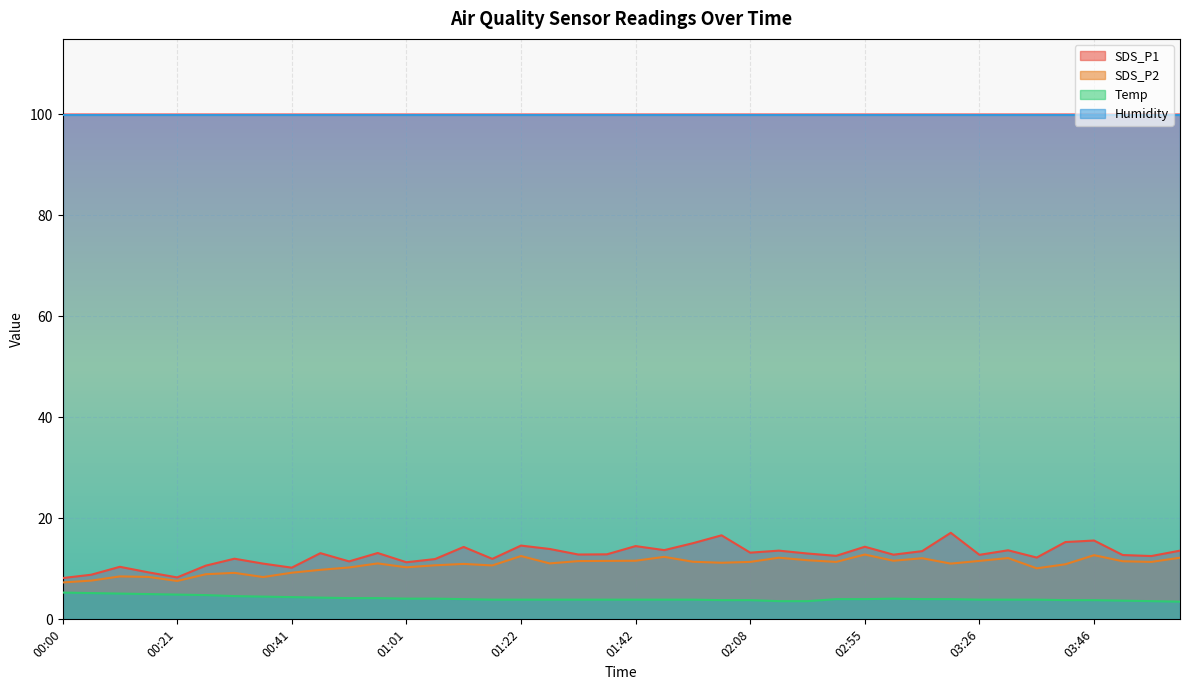

What is the highest value of the SDS_P1 series?

17.1